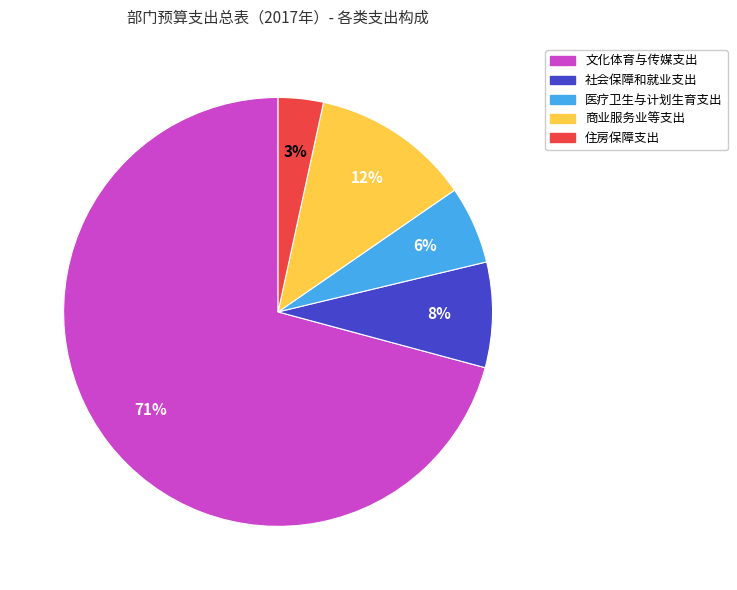

To the nearest percent, what is the average slice percentage?

20%